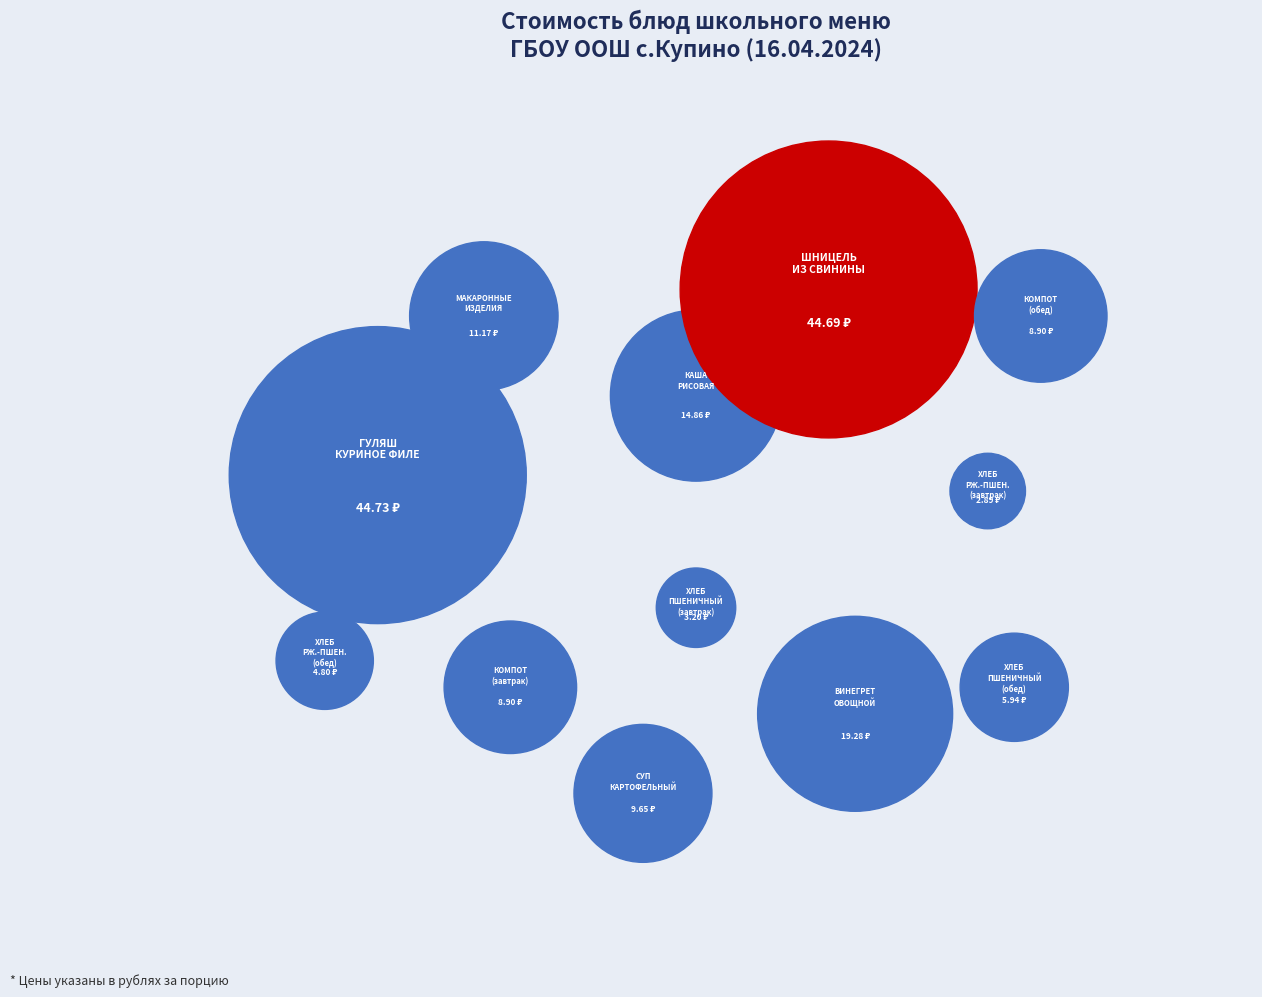

To the nearest percent, what is the difference between the ХЛЕБ ПШЕНИЧНЫЙ (обед) and ШНИЦЕЛЬ ИЗ СВИНИНЫ С СОУСОМ slice percentages?

22%